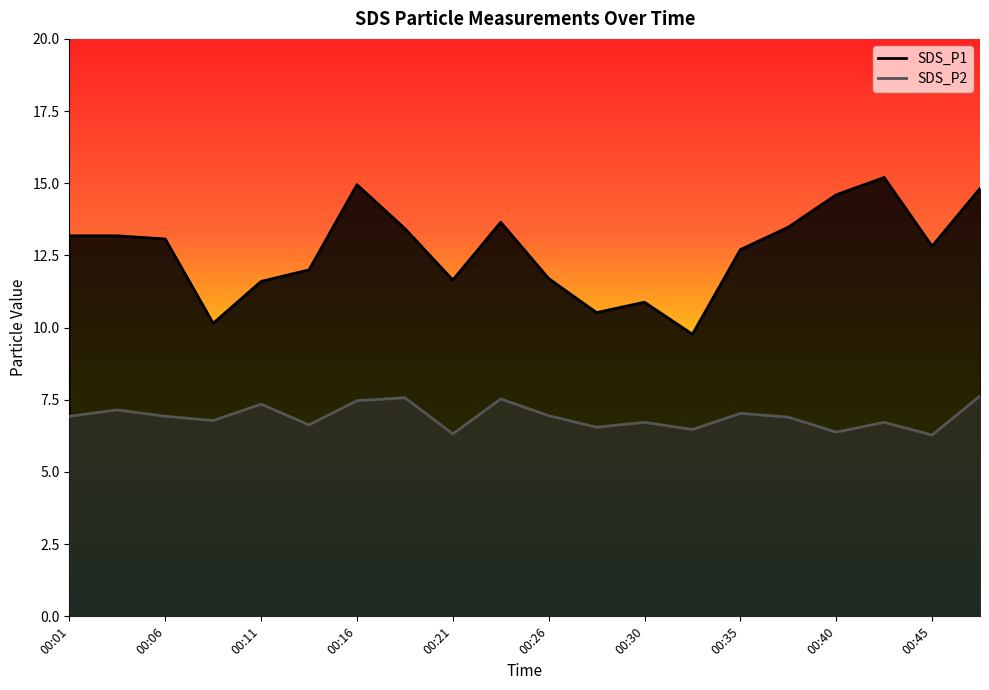

Between 00:21 and 00:43, which series saw the biggest shift?

SDS_P1